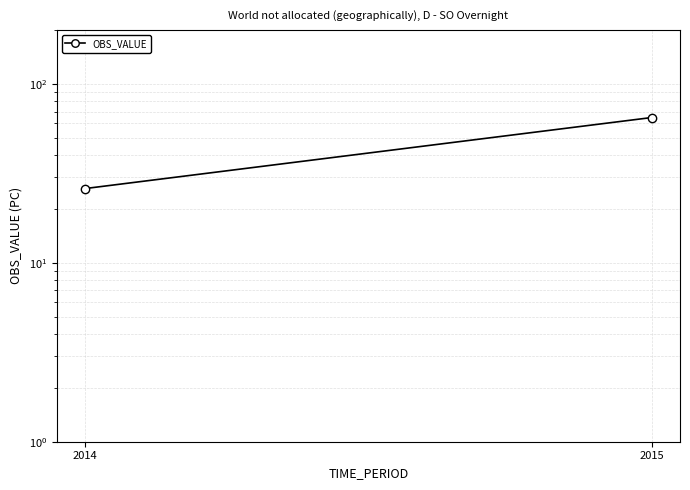

What is the difference between the values at 2015 and 2014?

38.8